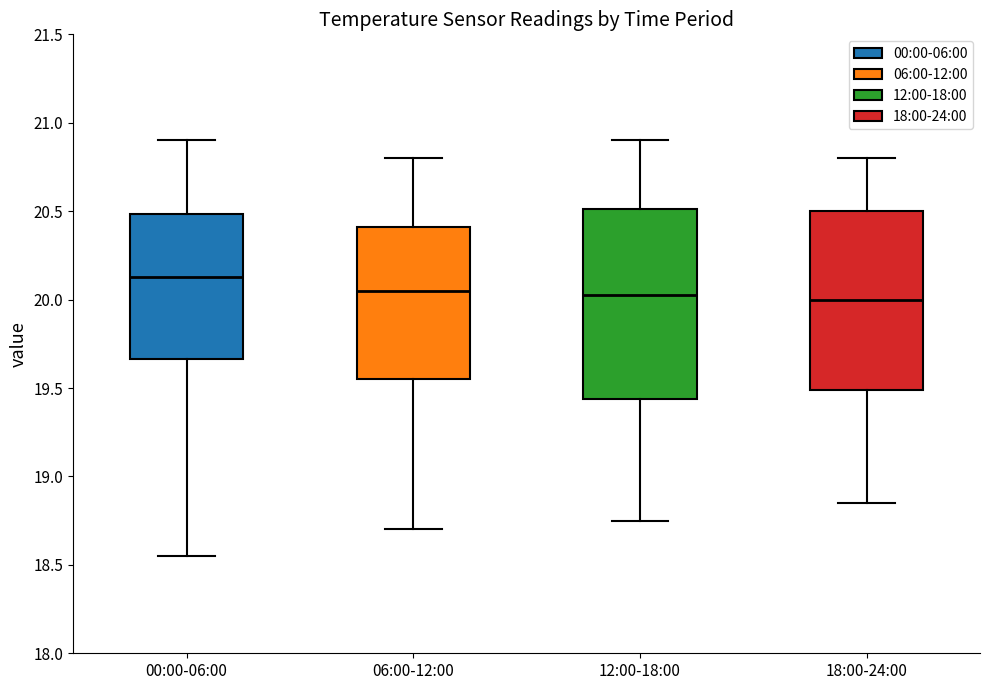

Reading left to right, transcribe this box plot: for each box, give where its median line is, the range the box spans, and where its two whiskers end, as read against the y-axis. The values are not printed on the chart, so give them approximately, as read against the axis.

00:00-06:00: median 20.15, box 19.65 to 20.50, whiskers 18.55 to 20.90
06:00-12:00: median 20.05, box 19.55 to 20.40, whiskers 18.70 to 20.80
12:00-18:00: median 20.05, box 19.45 to 20.50, whiskers 18.75 to 20.90
18:00-24:00: median 20.00, box 19.50 to 20.50, whiskers 18.85 to 20.80